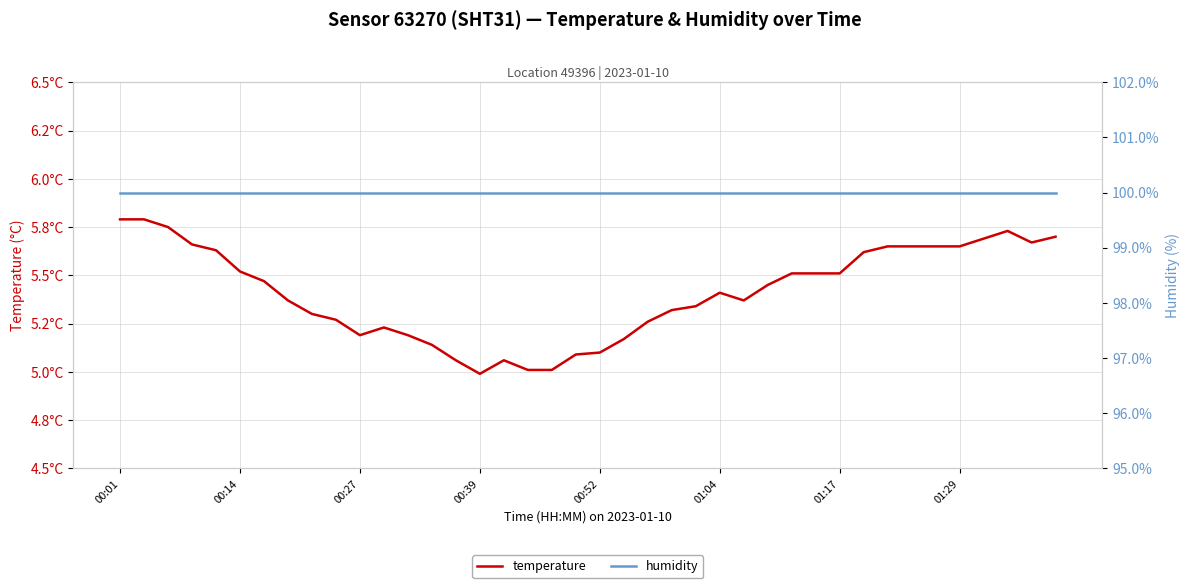

What is the minimum value shown in the chart?

5.0